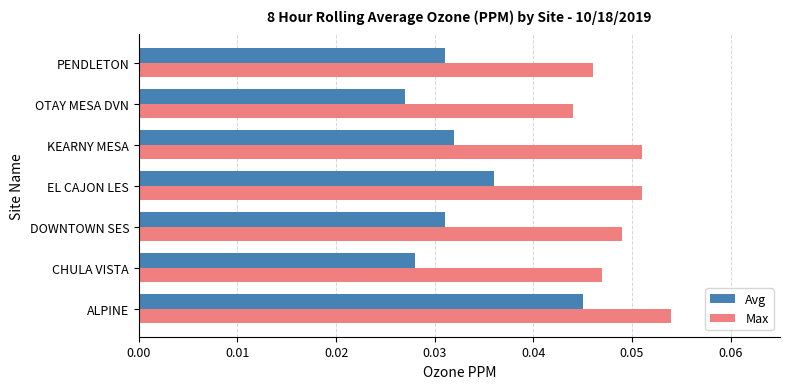

Between ALPINE and DOWNTOWN SES, which series saw the biggest shift?

Avg